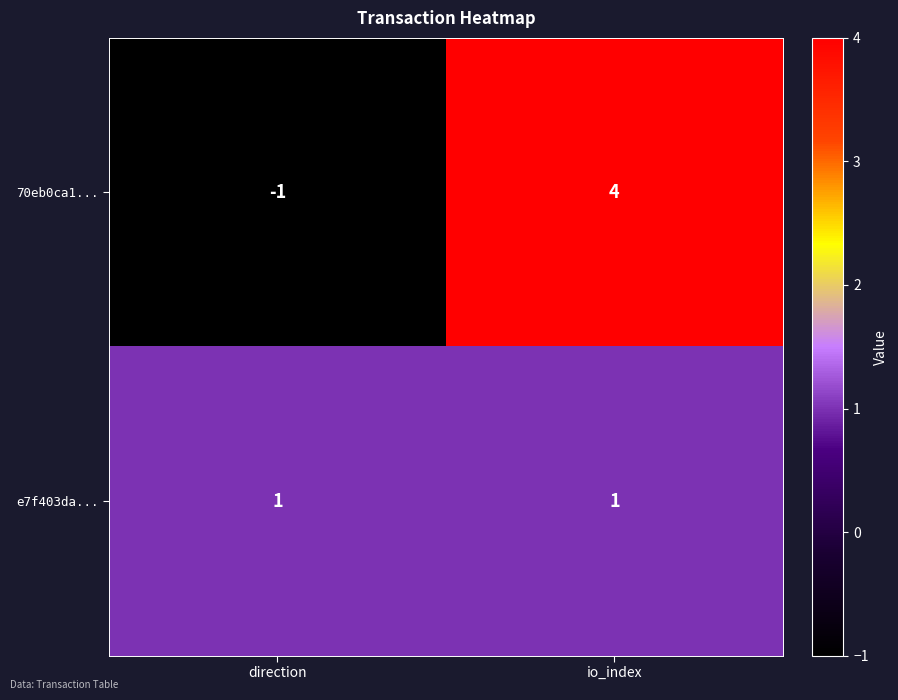

Reading left to right, transcribe all the data shown in this chart.

70eb0ca1...: -1	4
e7f403da...: 1	1